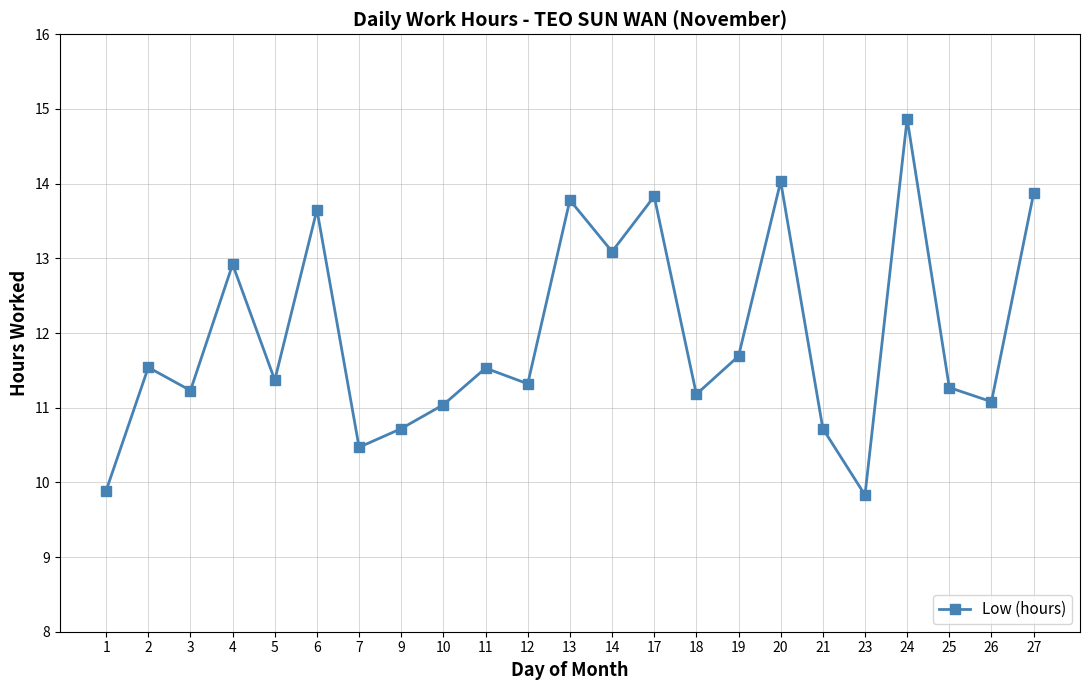

What is the ratio of the value at 9 to the value at 6?

0.8